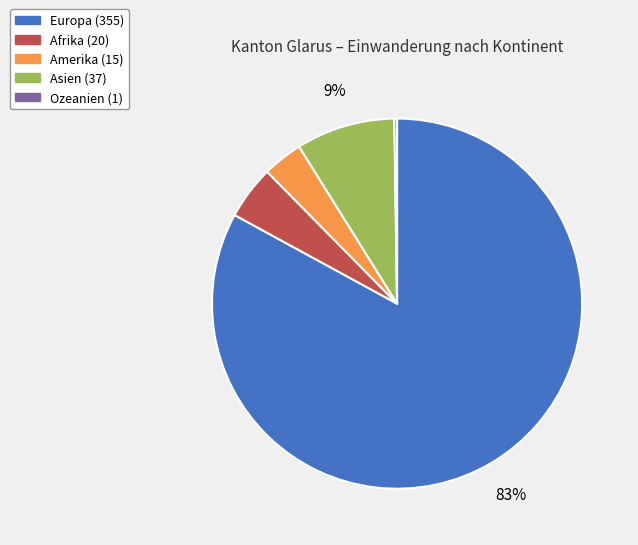

Which slice is the largest?

Europa